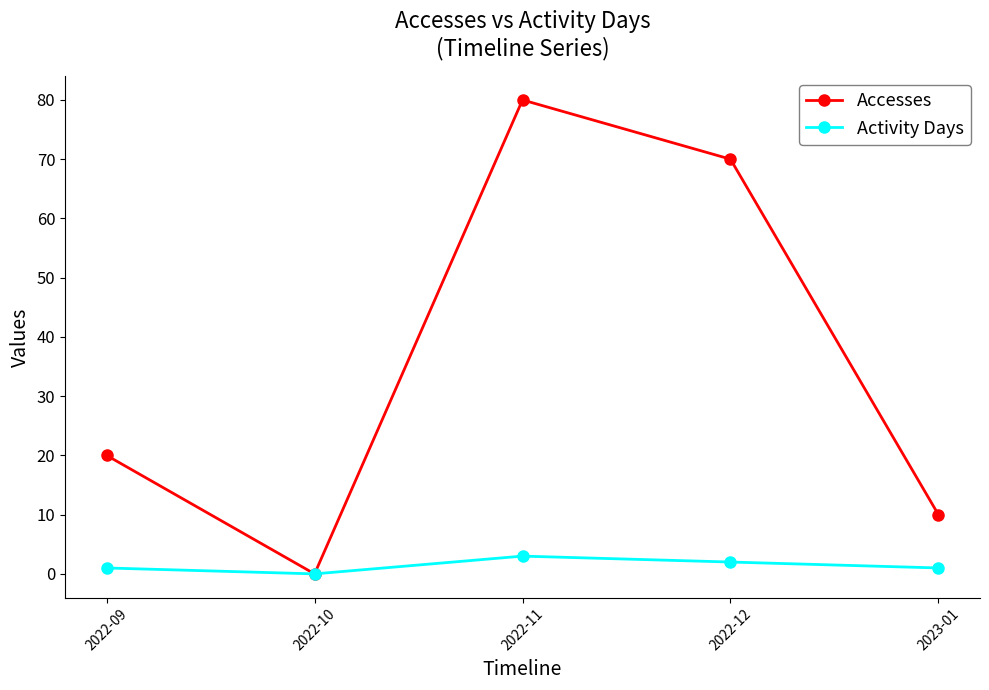

What is the highest value of the Accesses series?

80